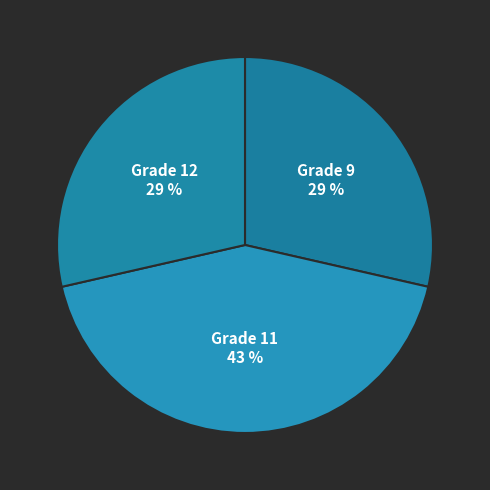

Count the number of slices in the pie.

3